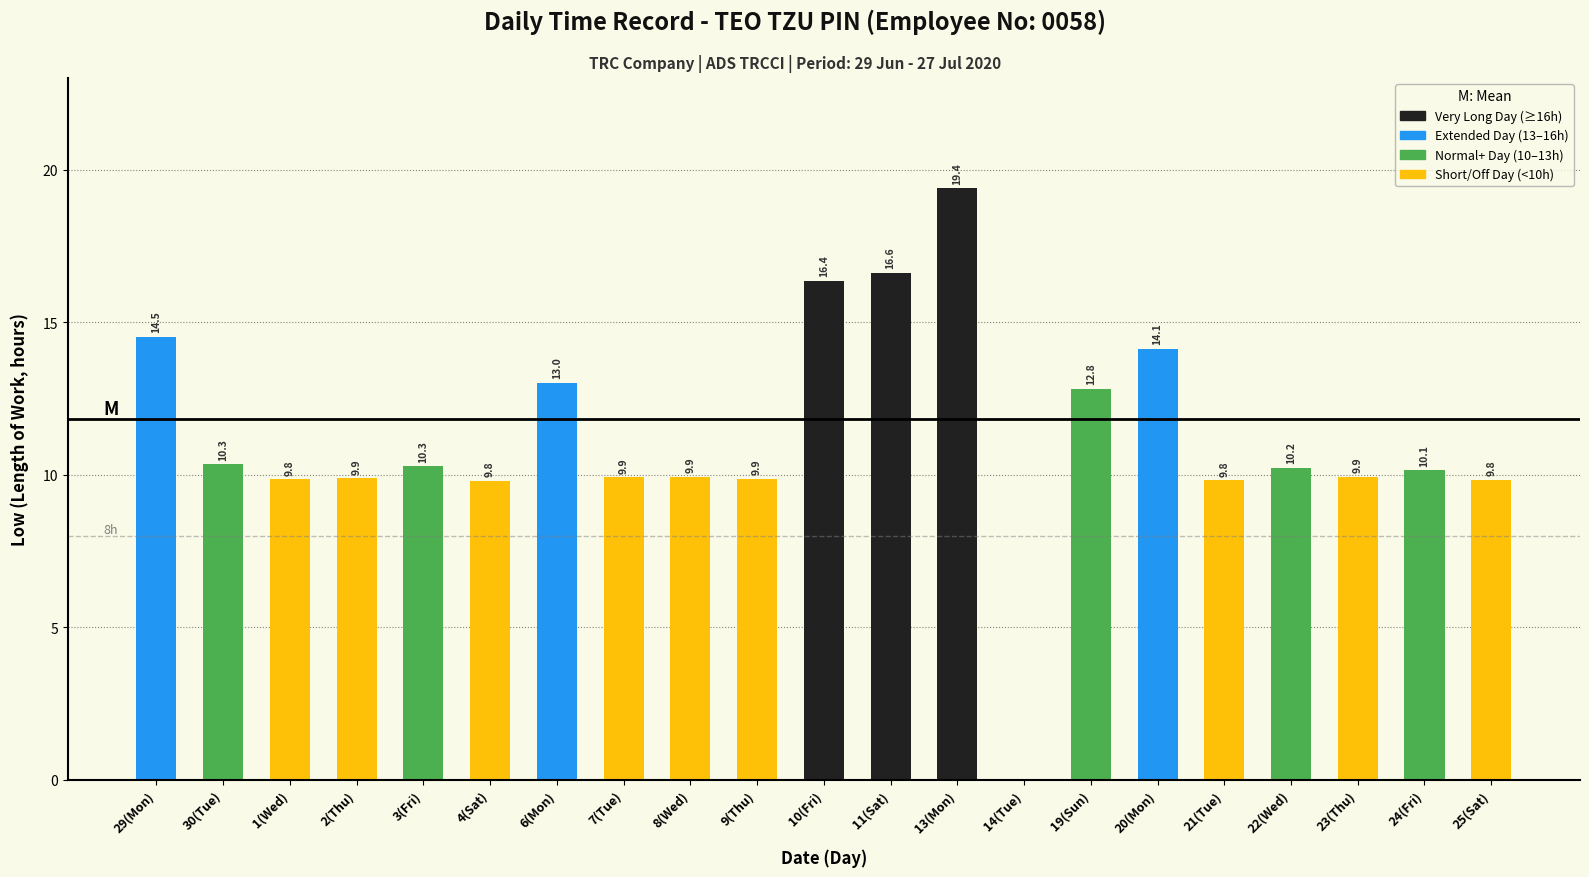

What is the sum of the values at 11(Sat) and 13(Mon)?

36.0